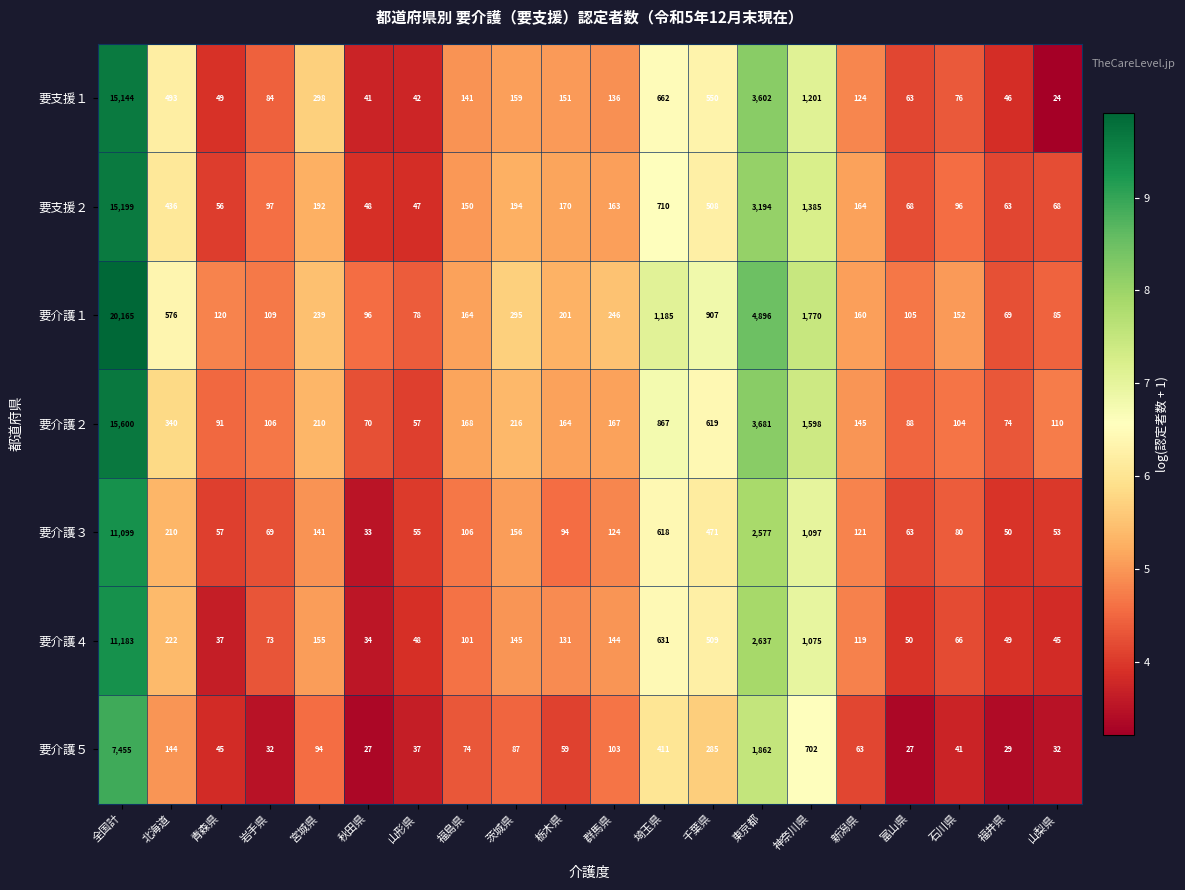

Rank the series by their maximum value, from highest to lowest.

要介護１, 要介護２, 要支援２, 要支援１, 要介護４, 要介護３, 要介護５